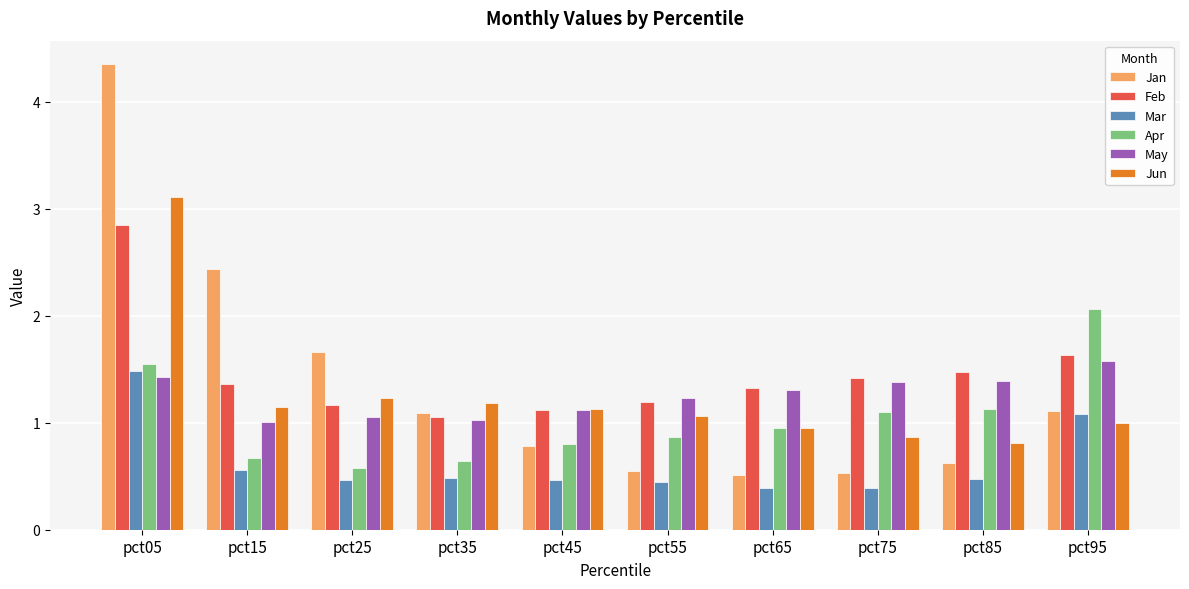

Which label corresponds to the largest value in the chart?

pct05